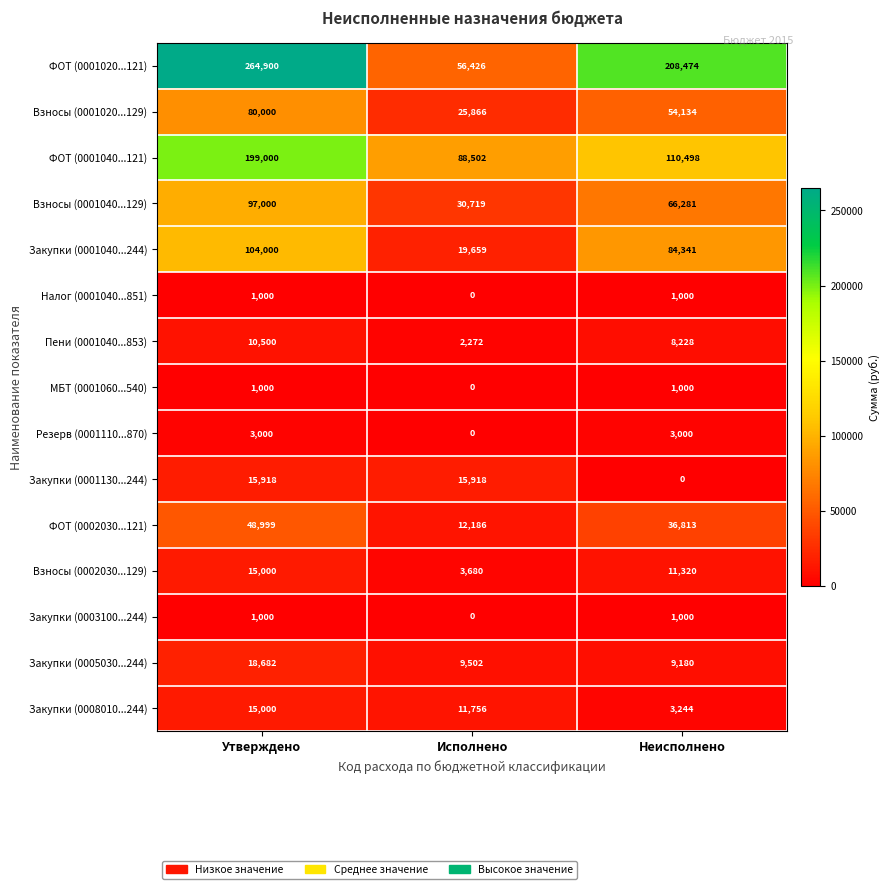

Which series has the largest range (max minus min)?

ФОТ (0001020...121)